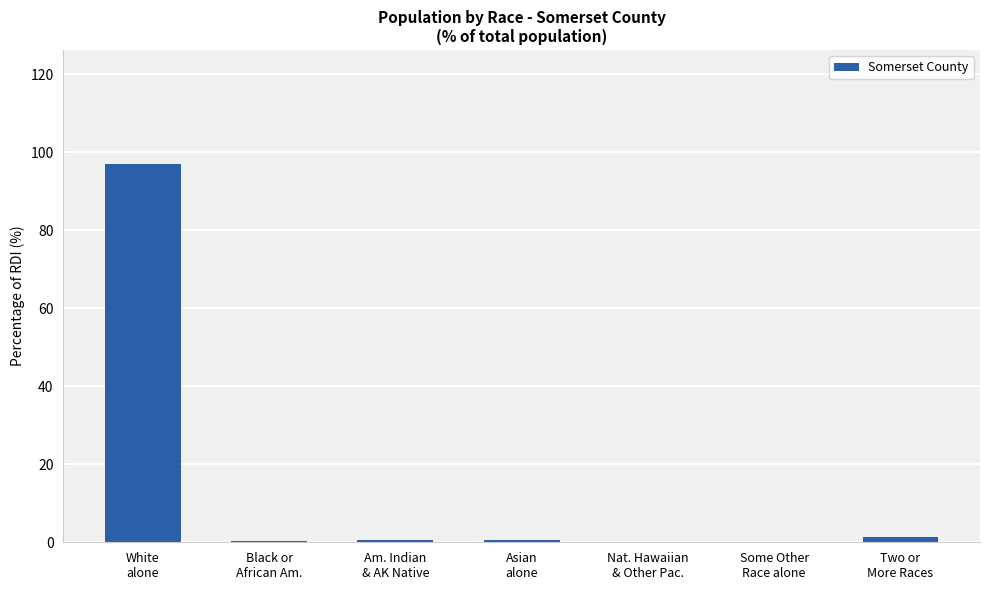

What is the sum of the values at Am. Indian
& AK Native and Asian
alone?

1.0